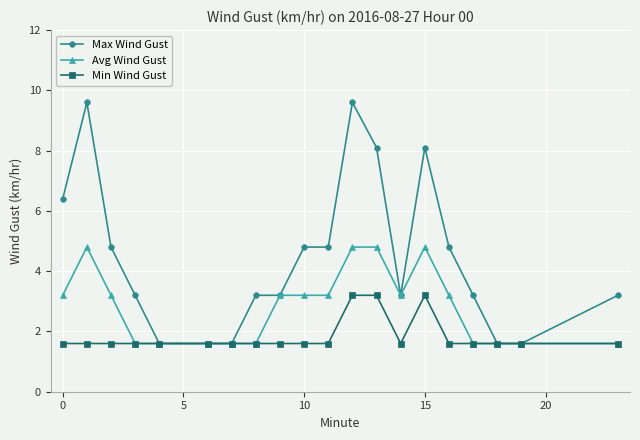

True or false: Avg Wind Gust has more than 0 points higher than both neighbors.

True